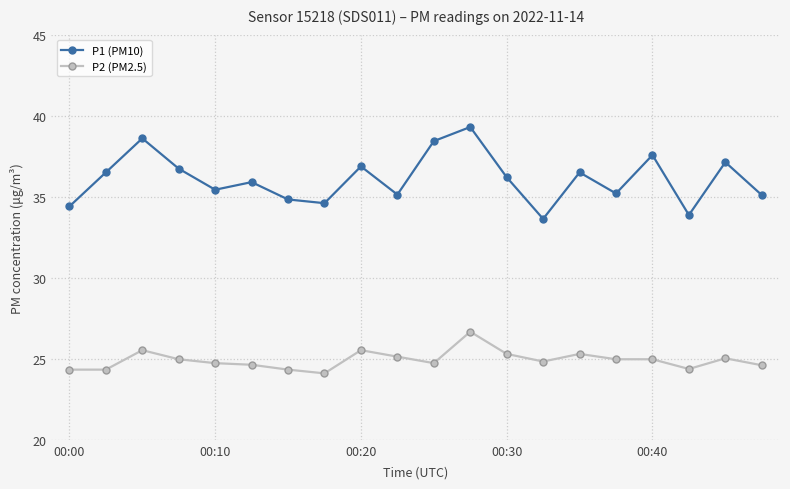

What is the smallest value displayed?

24.1